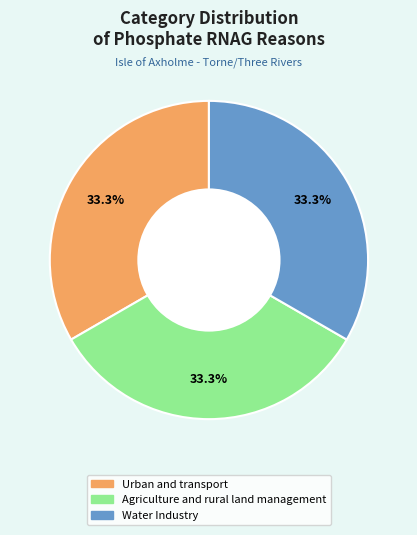

The Agriculture and rural land management slice represents 19% of the pie. True or false?

False